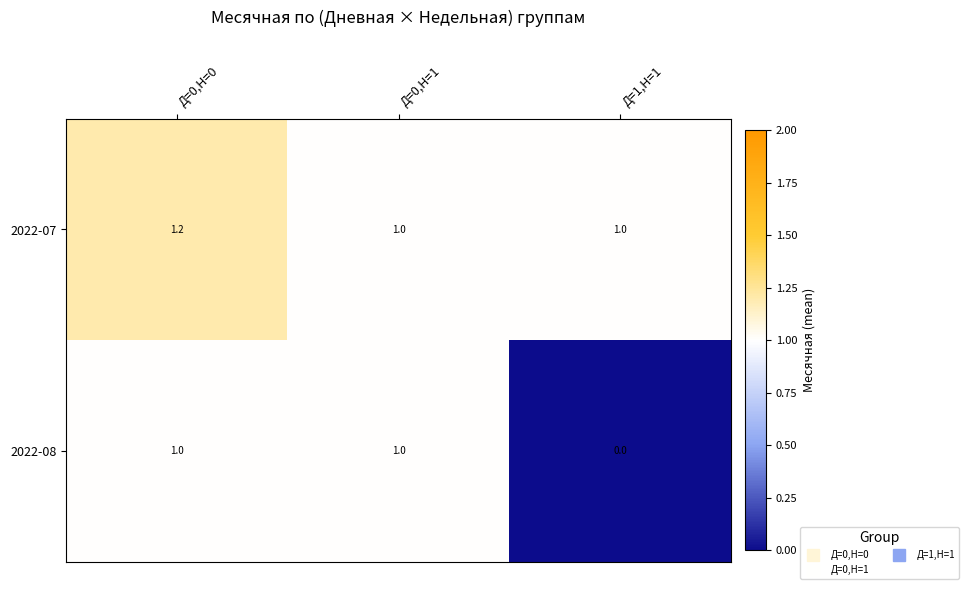

How many 2022-07 values are between 1 and 2?

3